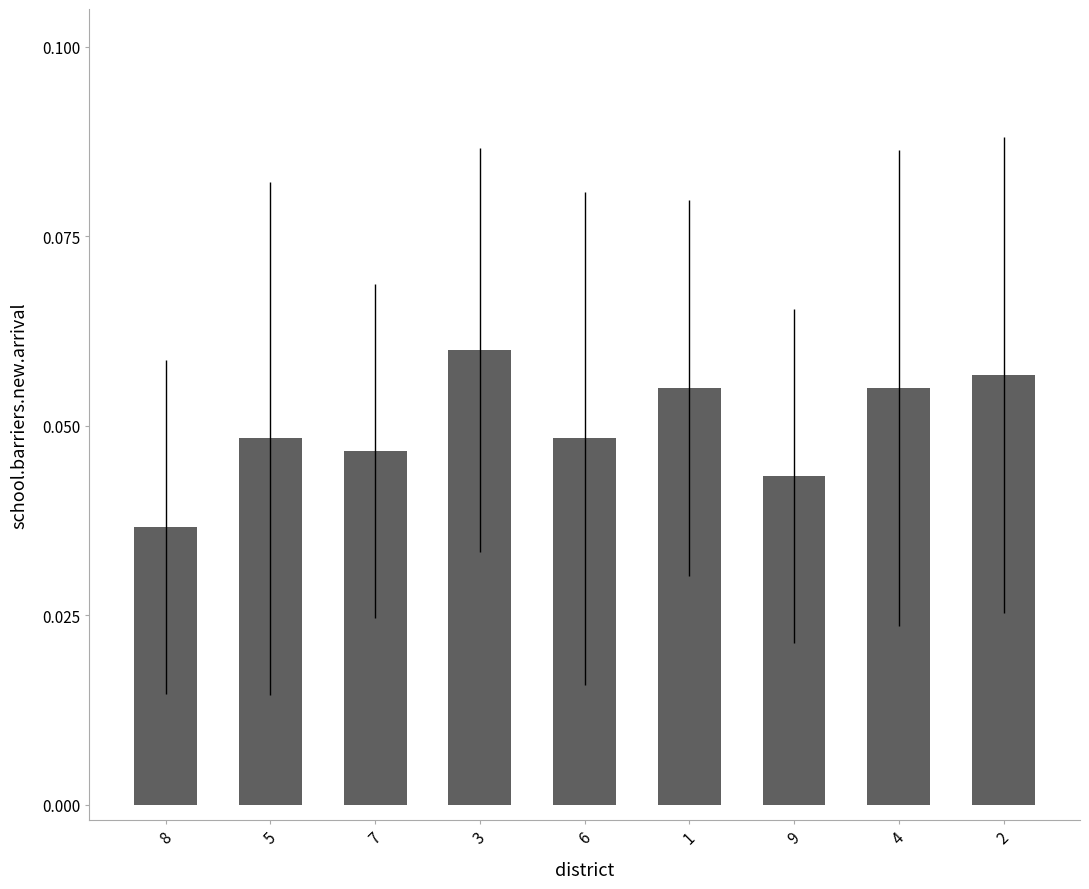

Which category has the lowest value across all series?

8